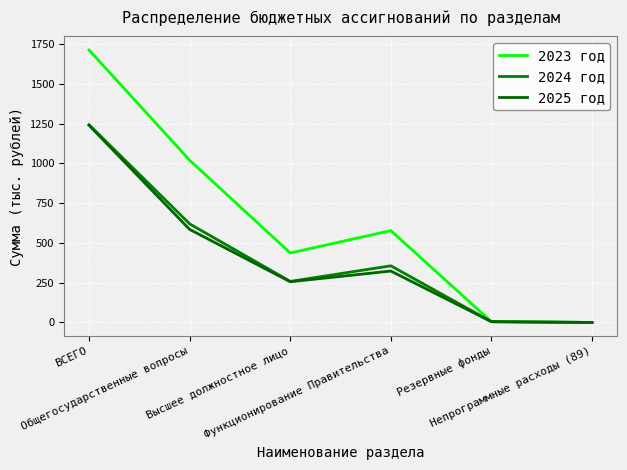

Does the chart have visible grid lines?

Yes